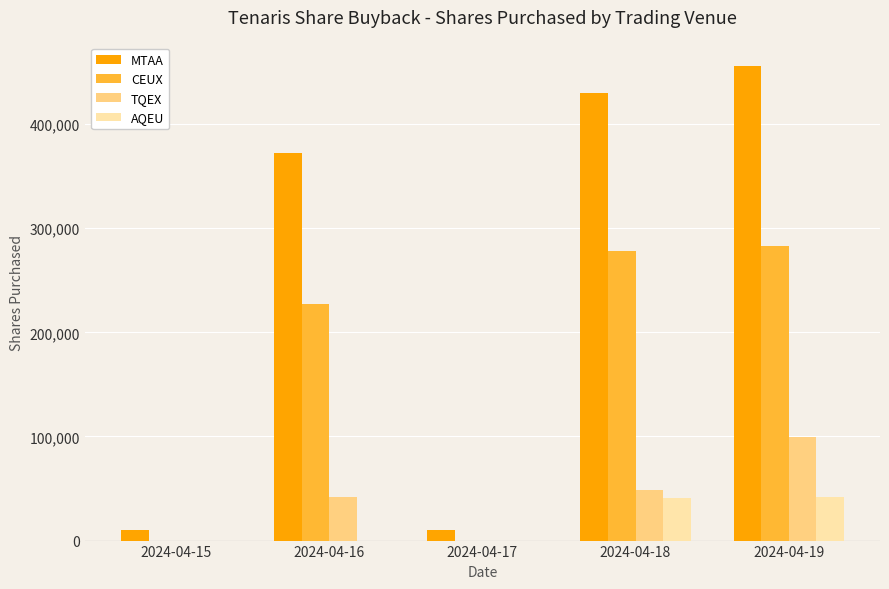

At which category is the sum across all series the highest?

2024-04-19